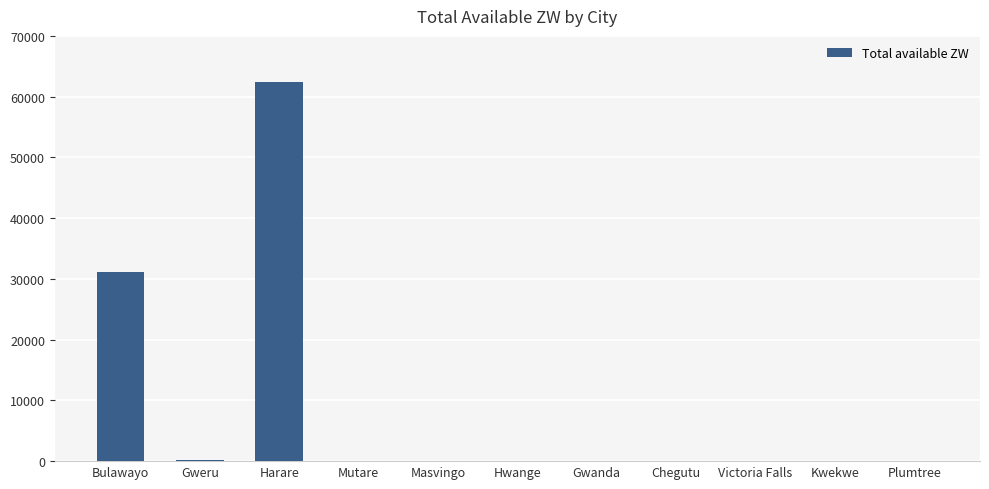

What is the change in value from Harare to Gwanda?

-62490.4